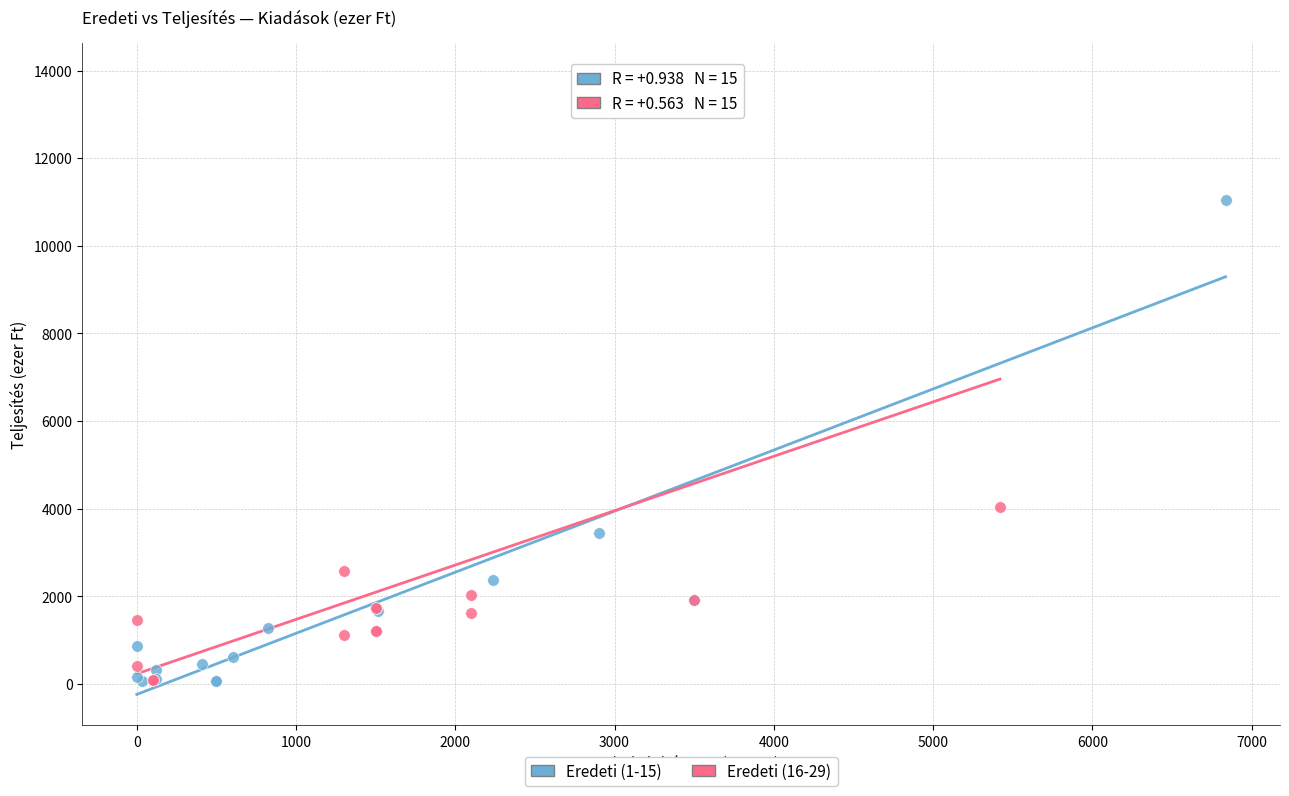

Which series contains the highest Y value?

Eredeti (16-29)